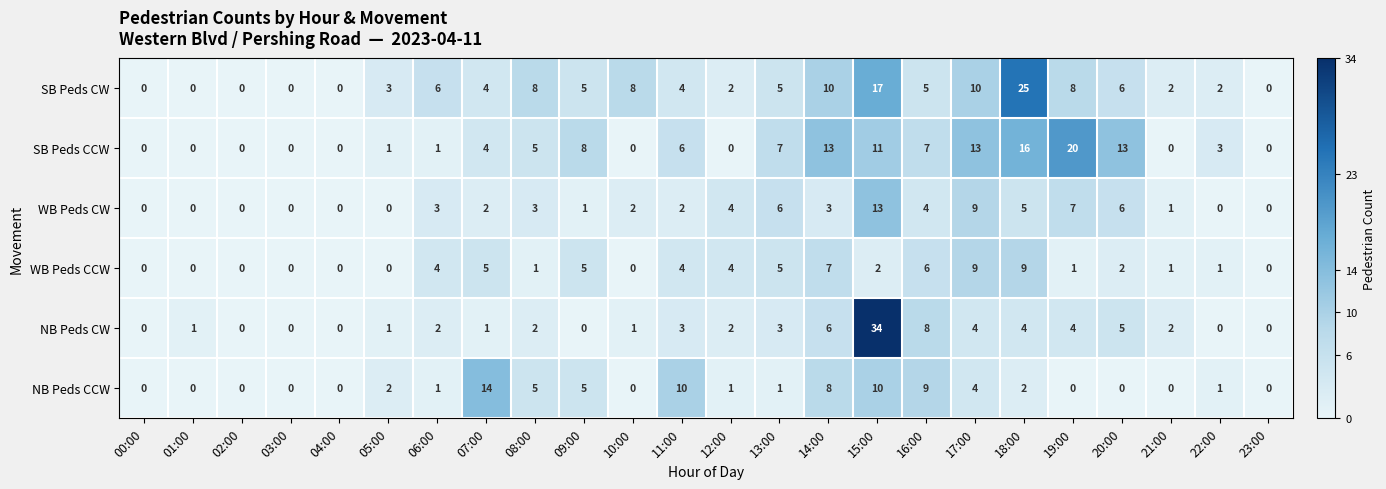

What is the spread (max minus min) of values at 09:00?

8